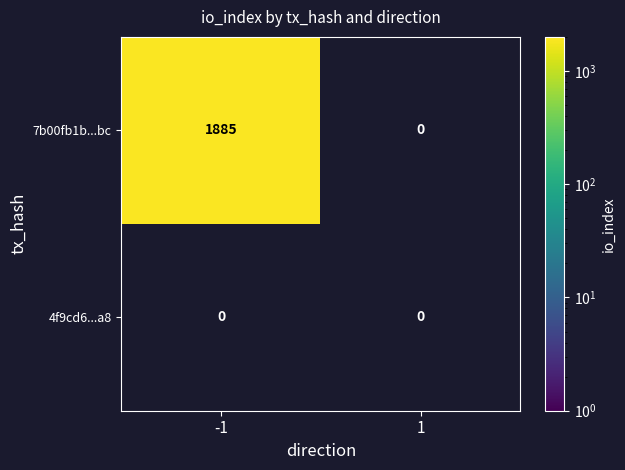

At how many categories does at least one series exceed 172?

1